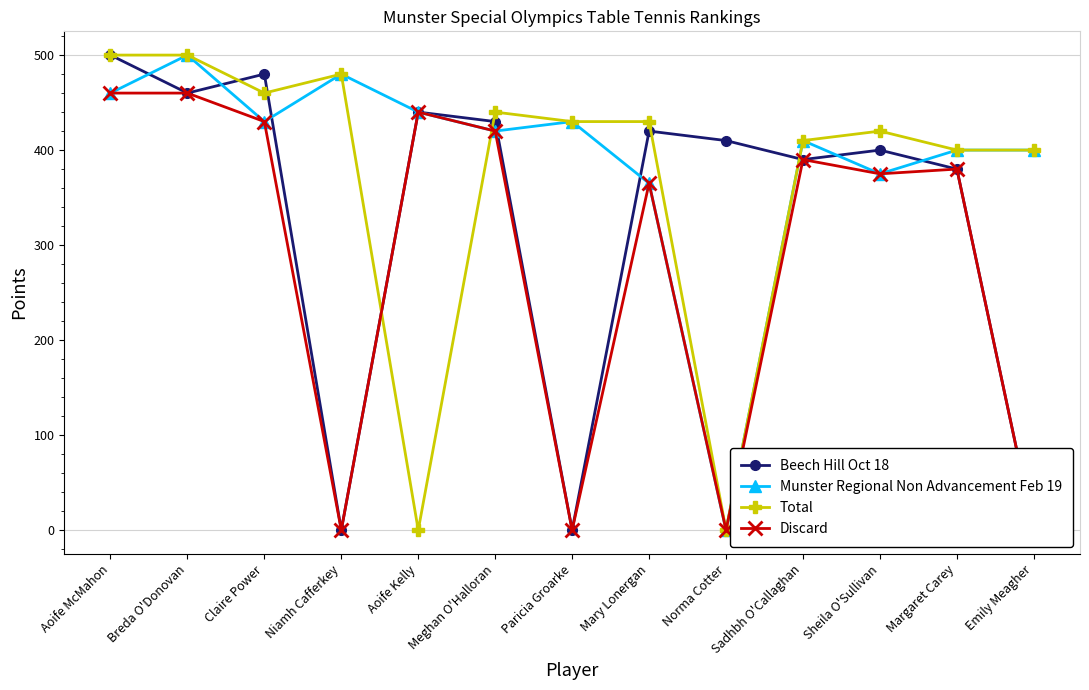

What is the difference between the maximum and minimum values in the Discard series?

460